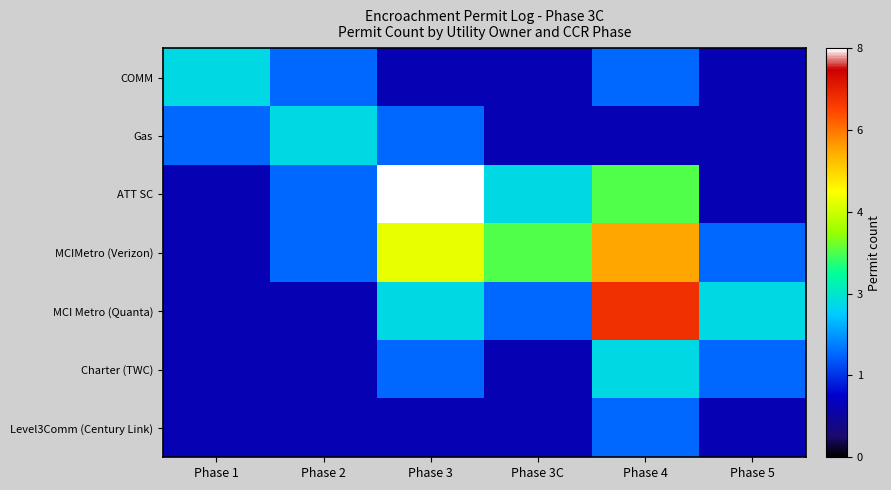

At how many categories does at least one series exceed 2?

6